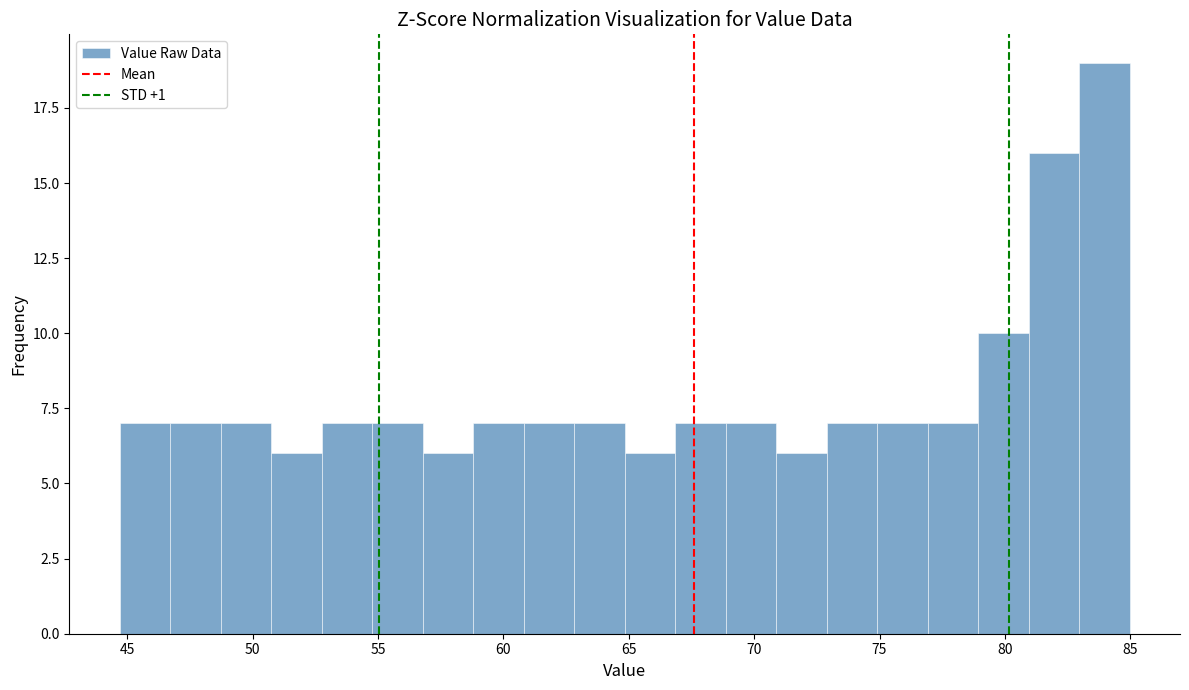

Over which range of the x-axis is the bar tallest?

83.0 to 85.0